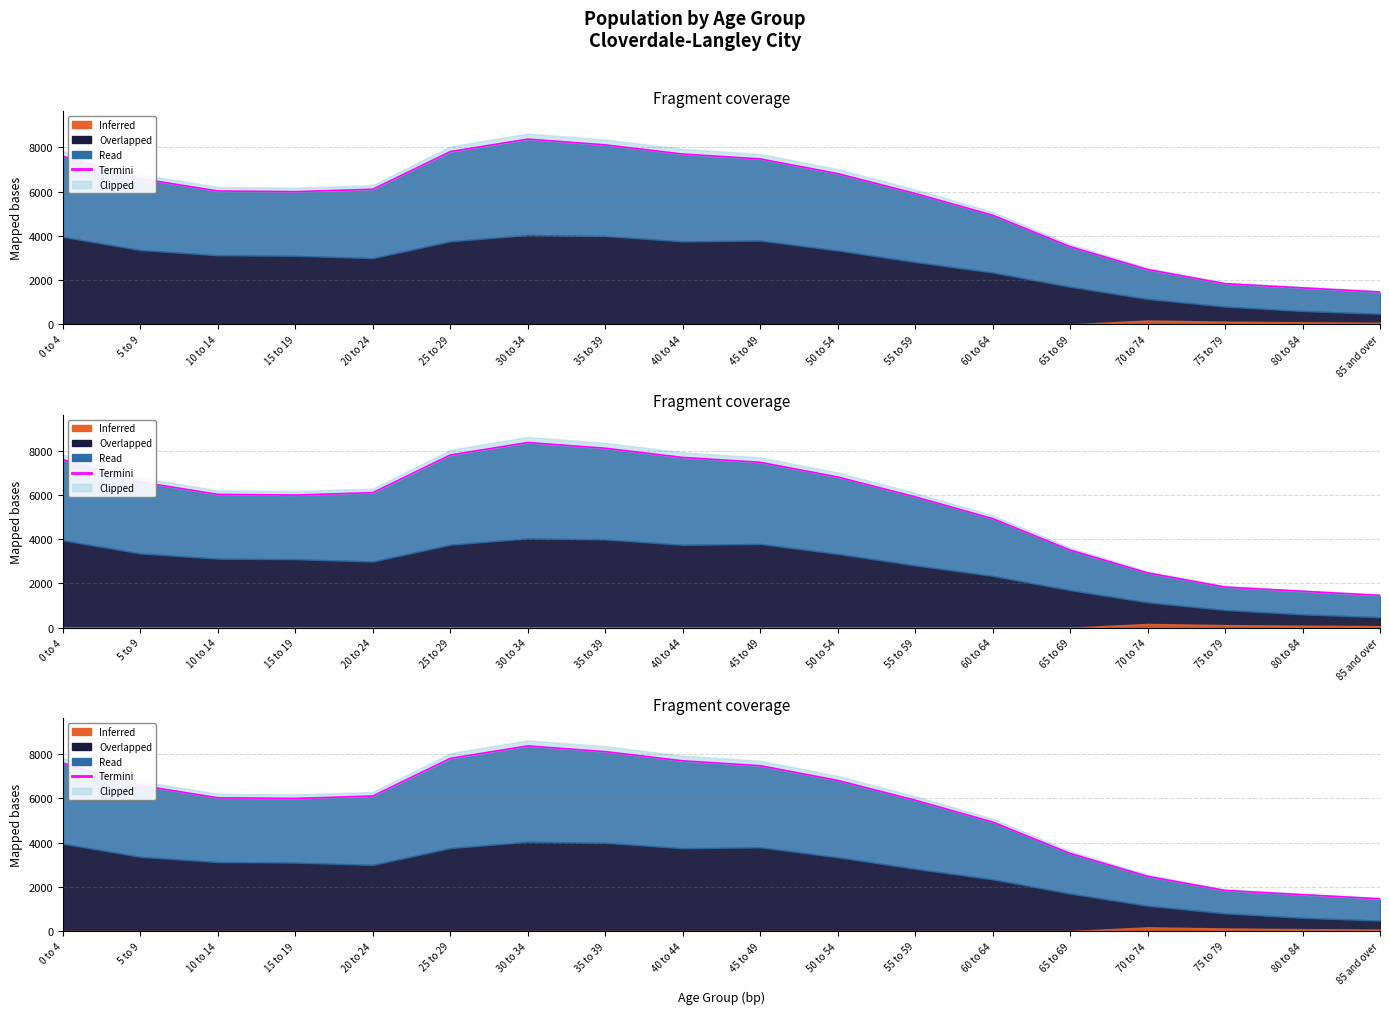

What is the maximum value shown in the chart?

8370